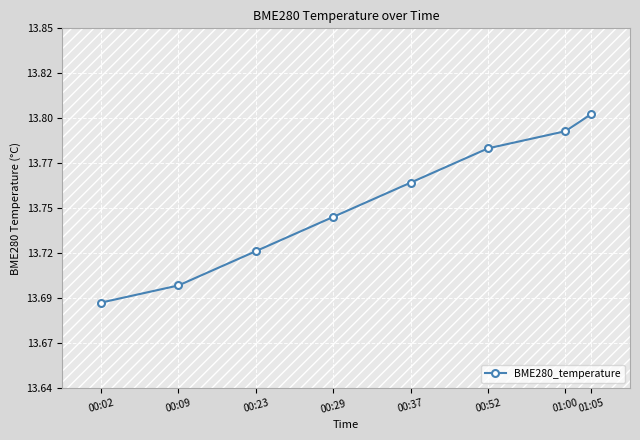

List the labels in order of value, smallest first.

00:02, 00:09, 00:23, 00:29, 00:37, 00:52, 01:00, 01:05